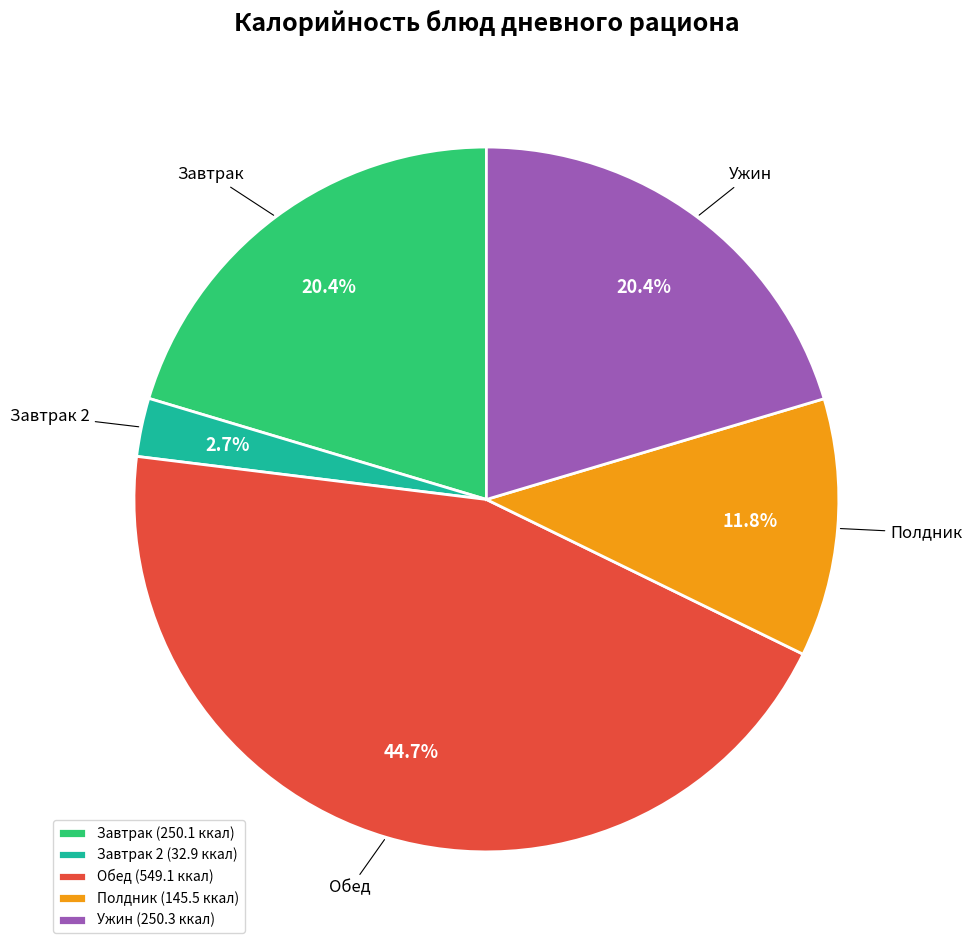

Is the sum of Обед (549.1 ккал) and Ужин (250.3 ккал) greater than half?

Yes